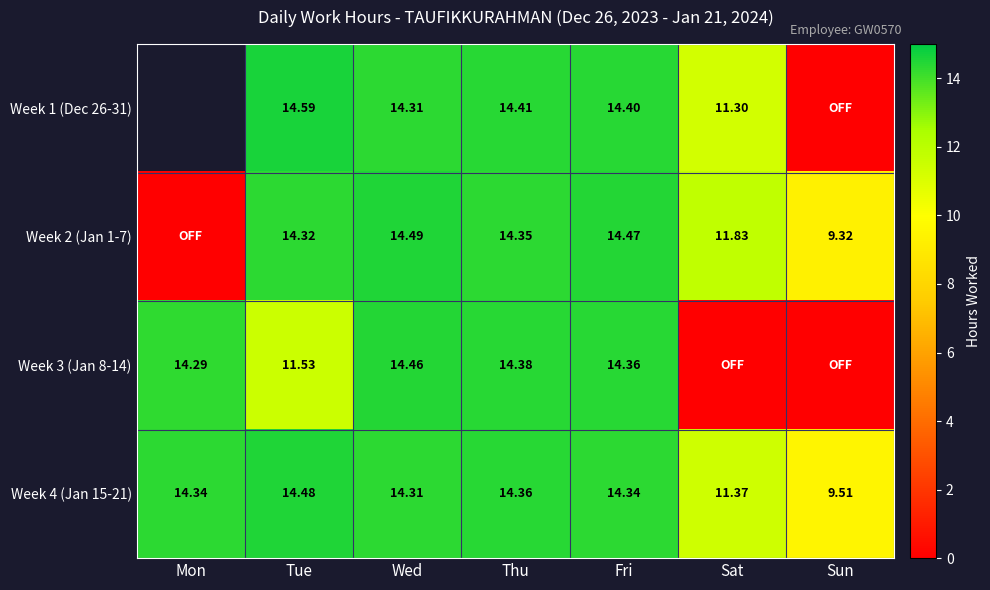

How many data points in Week 4 (Jan 15-21) are less than 14?

2